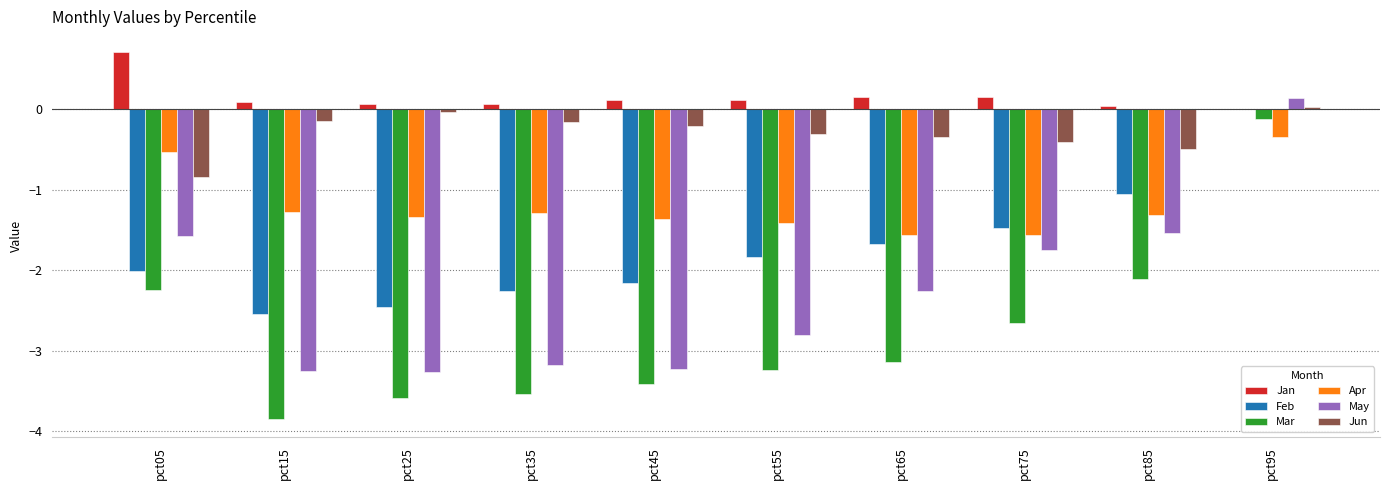

What is the greatest value displayed?

0.7